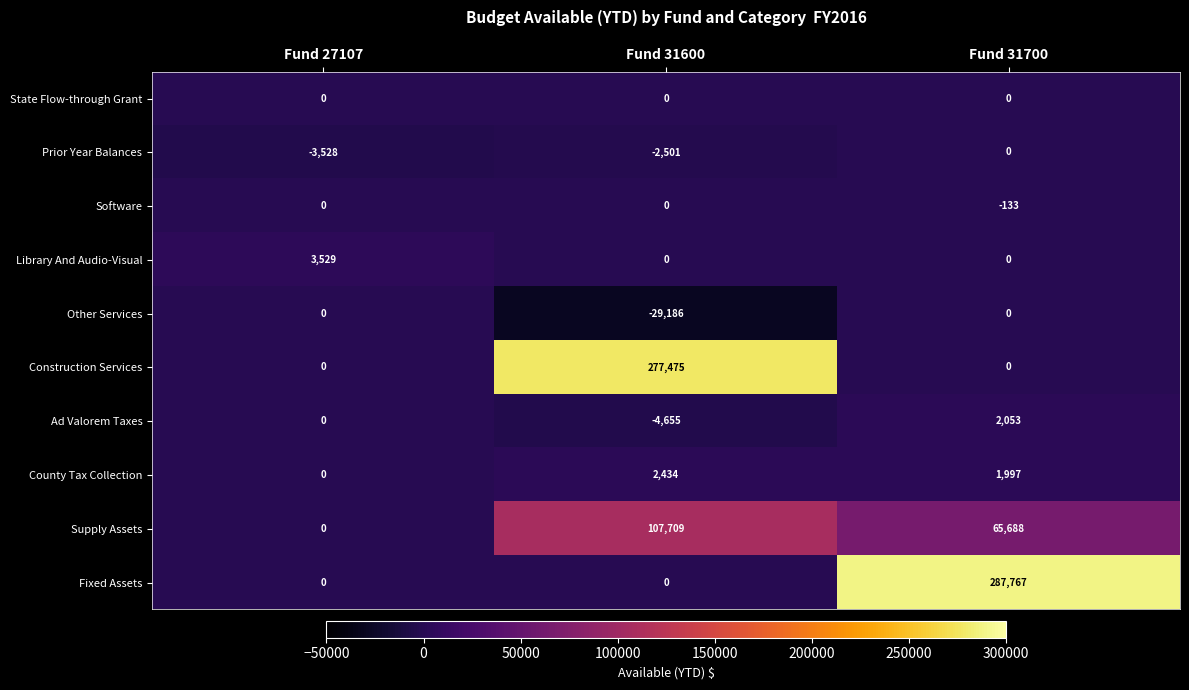

The Construction Services series shows 0 at Fund 31700. True or false?

True